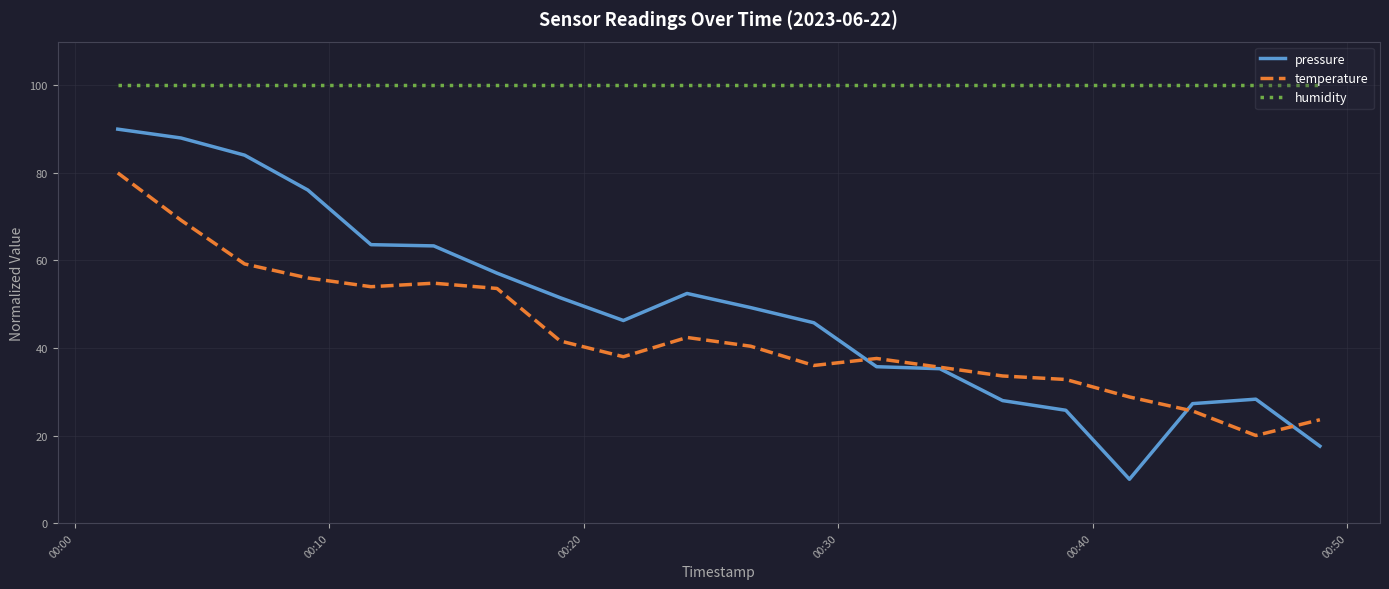

Which series has the widest spread of values?

pressure